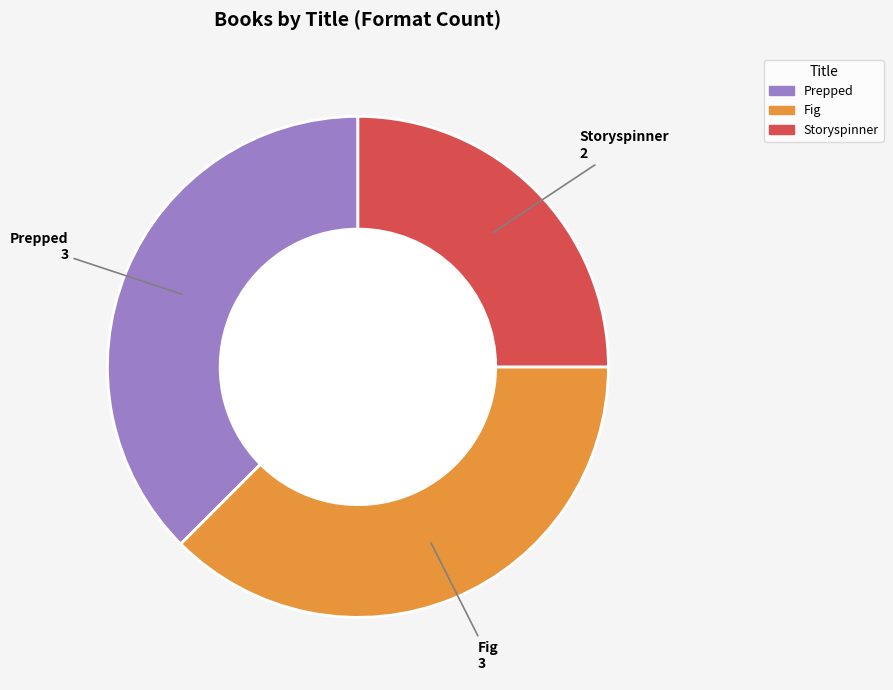

Is there any slice that represents more than half of the pie?

No